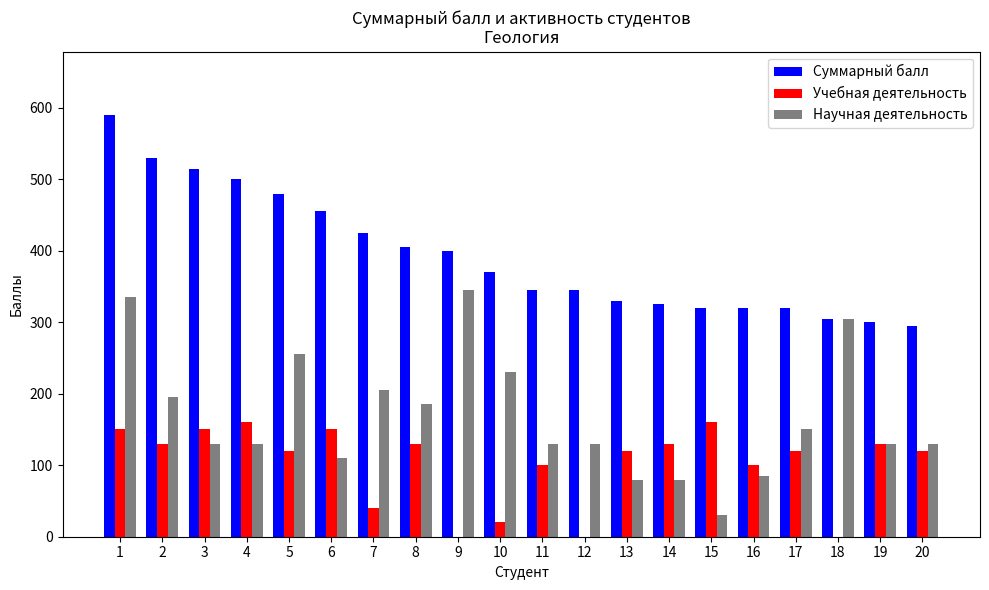

Is it true that Научная деятельность equals 57 at 2?

False